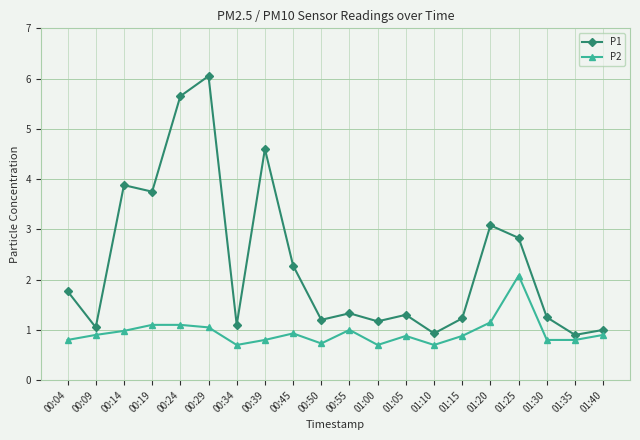

What are all the series names shown in the legend?

P1, P2